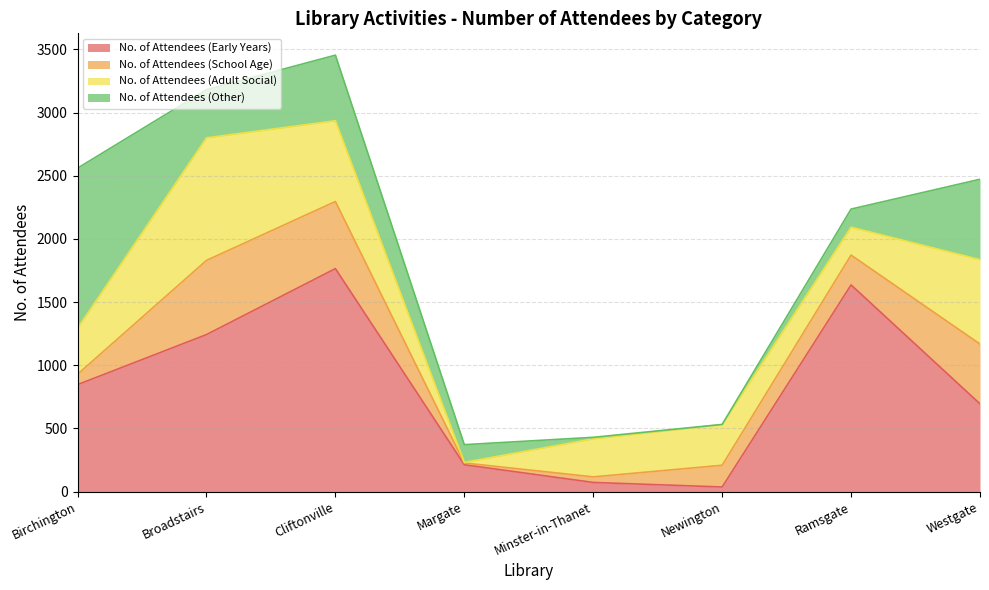

How many distinct data groups are displayed?

4